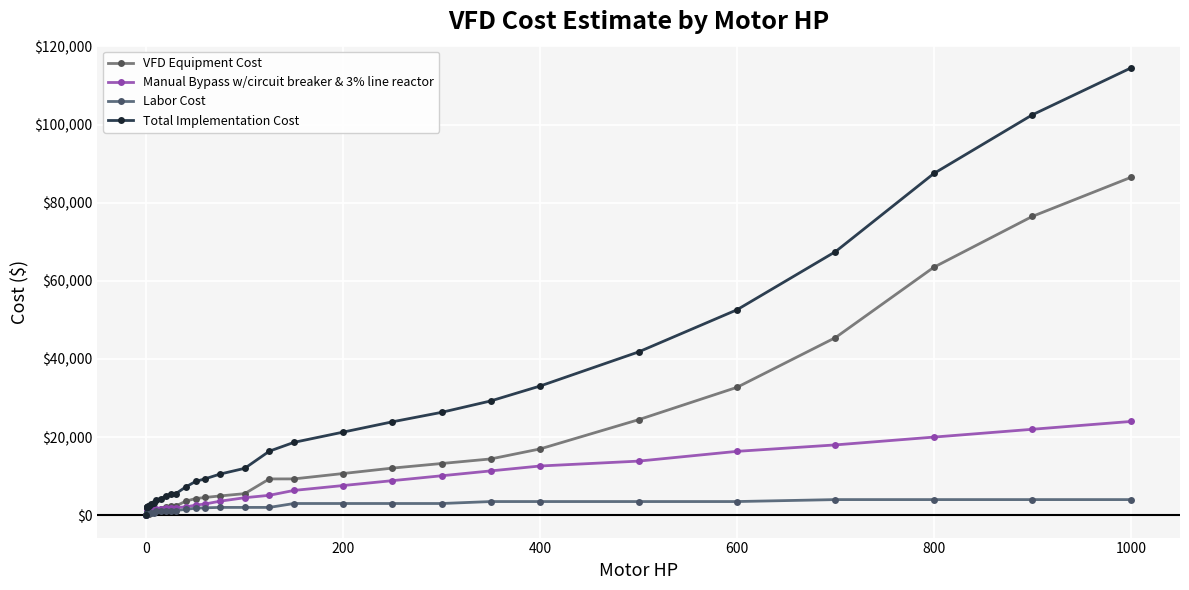

Where is Total Implementation Cost nearest to the value 57237?

600